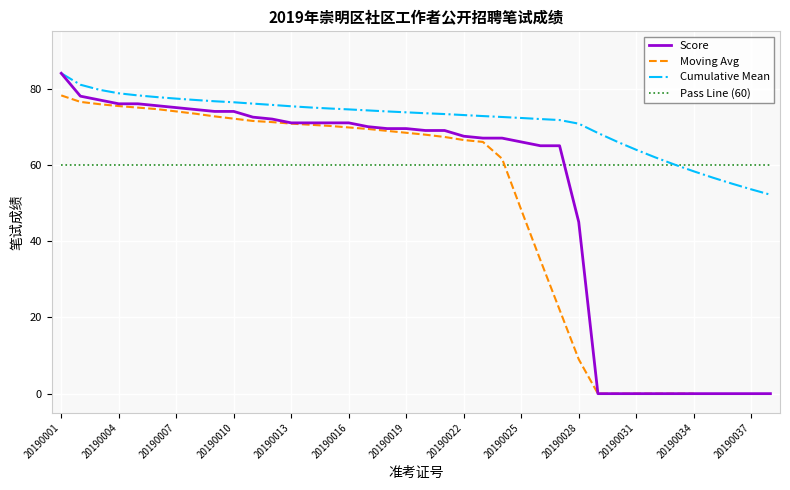

Where does the data first go above 69?

20190001